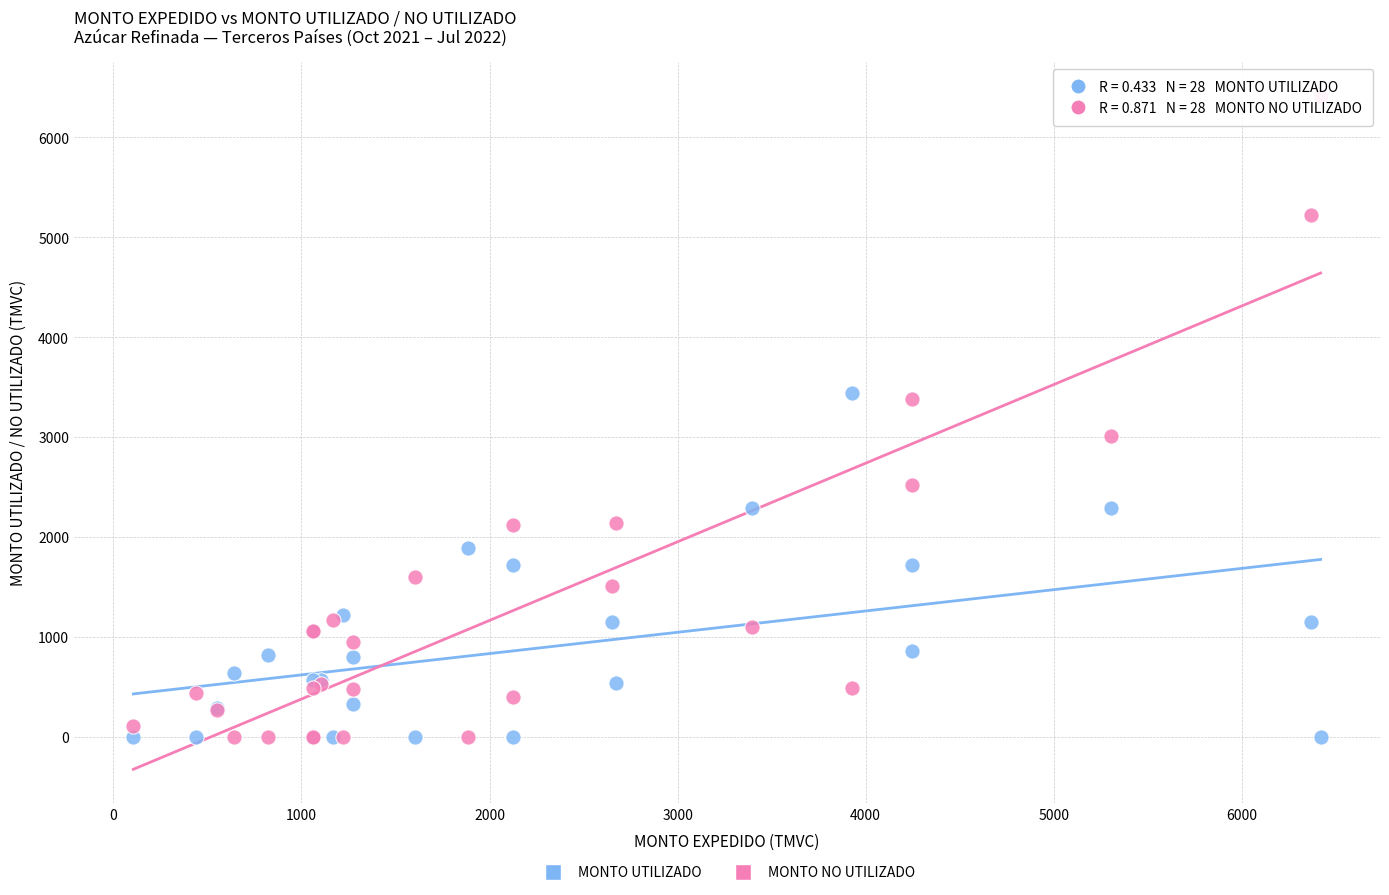

Which series contains the highest Y value?

MONTO NO UTILIZADO